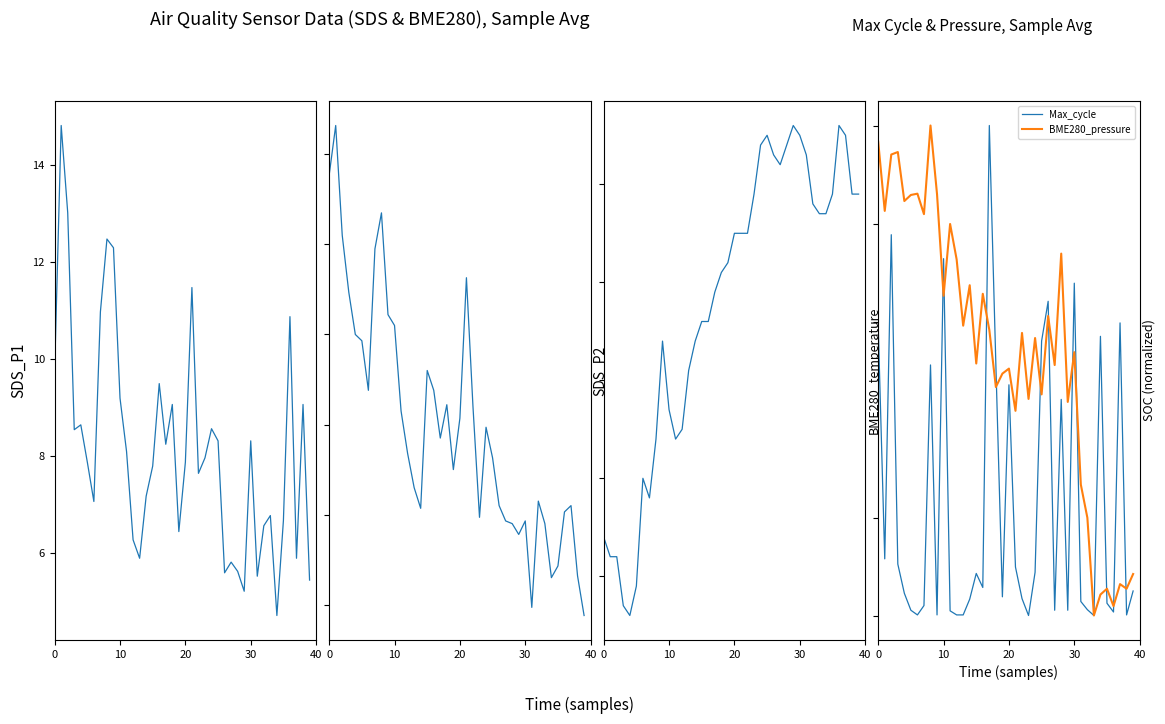

The value of BME280_pressure at 17 is 33.5. True or false?

False